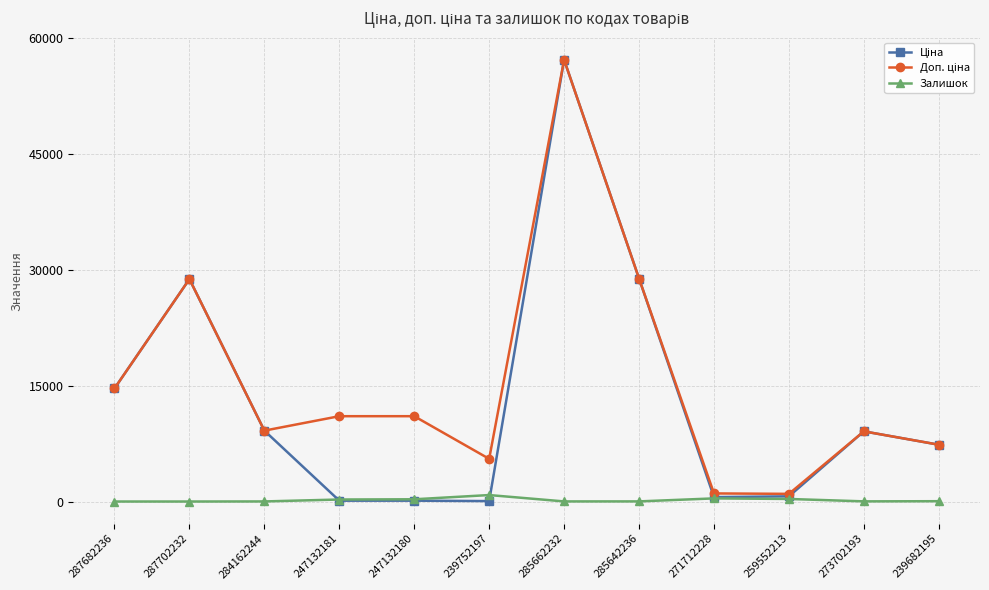

What is the value of the Залишок point at the 5th from the left?

290.0